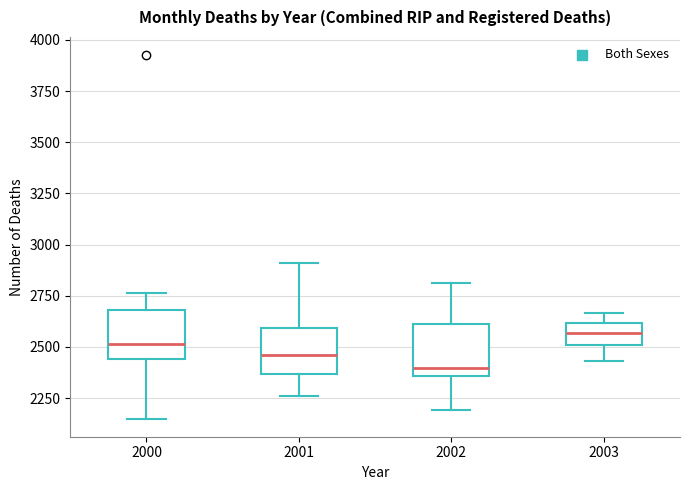

Which box has the highest median line?

2003